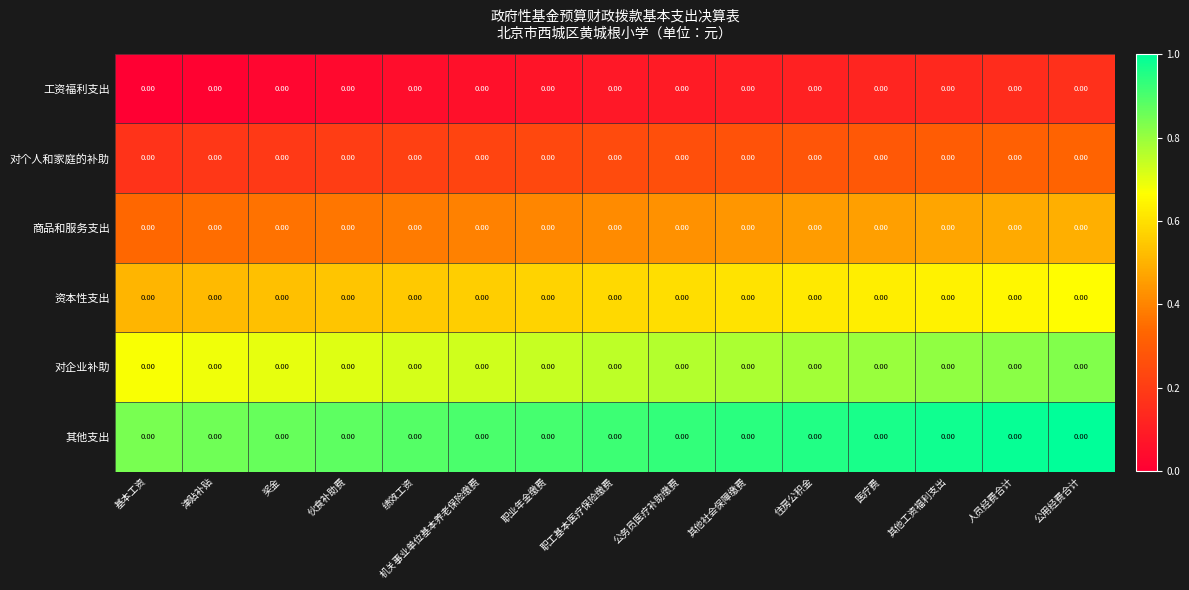

Between 住房公积金 and 伙食补助费, which is larger?

住房公积金